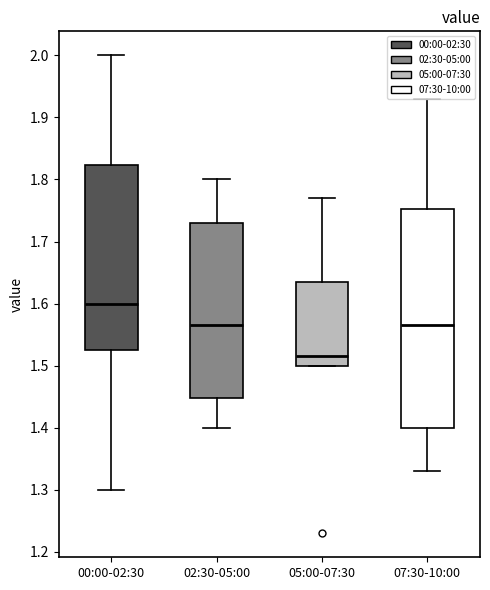

Reading left to right, transcribe this box plot: for each box, give where its median line is, the range the box spans, and where its two whiskers end, as read against the y-axis. The values are not printed on the chart, so give them approximately, as read against the axis.

00:00-02:30: median 1.60, box 1.53 to 1.82, whiskers 1.30 to 2.00
02:30-05:00: median 1.57, box 1.45 to 1.73, whiskers 1.40 to 1.80
05:00-07:30: median 1.52, box 1.50 to 1.64, whiskers 1.50 to 1.77
07:30-10:00: median 1.57, box 1.40 to 1.75, whiskers 1.33 to 1.93